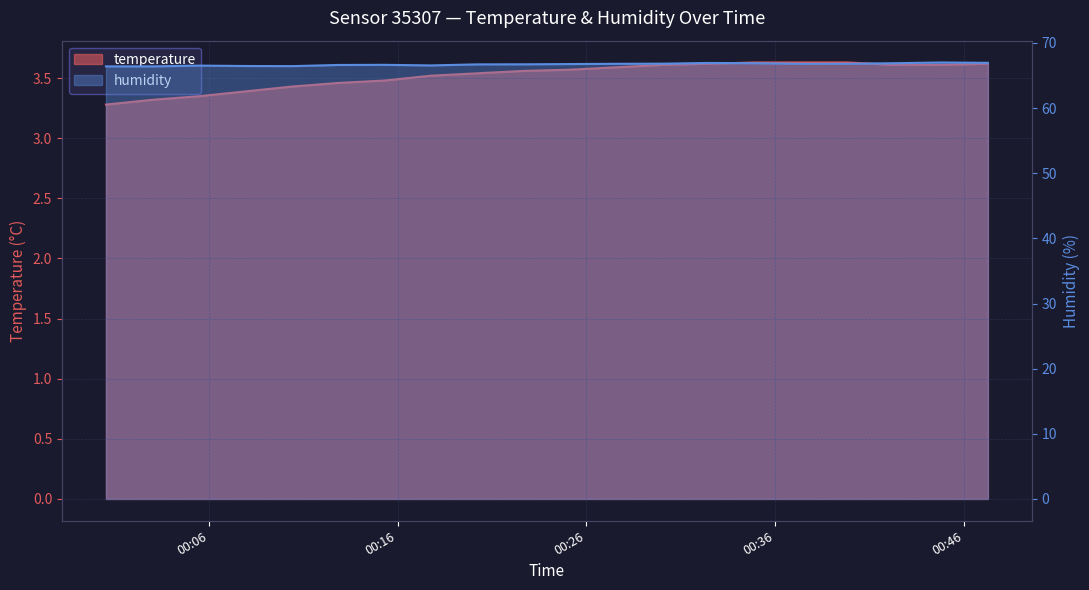

In humidity, how many points are higher than both neighbors (excluding endpoints)?

4